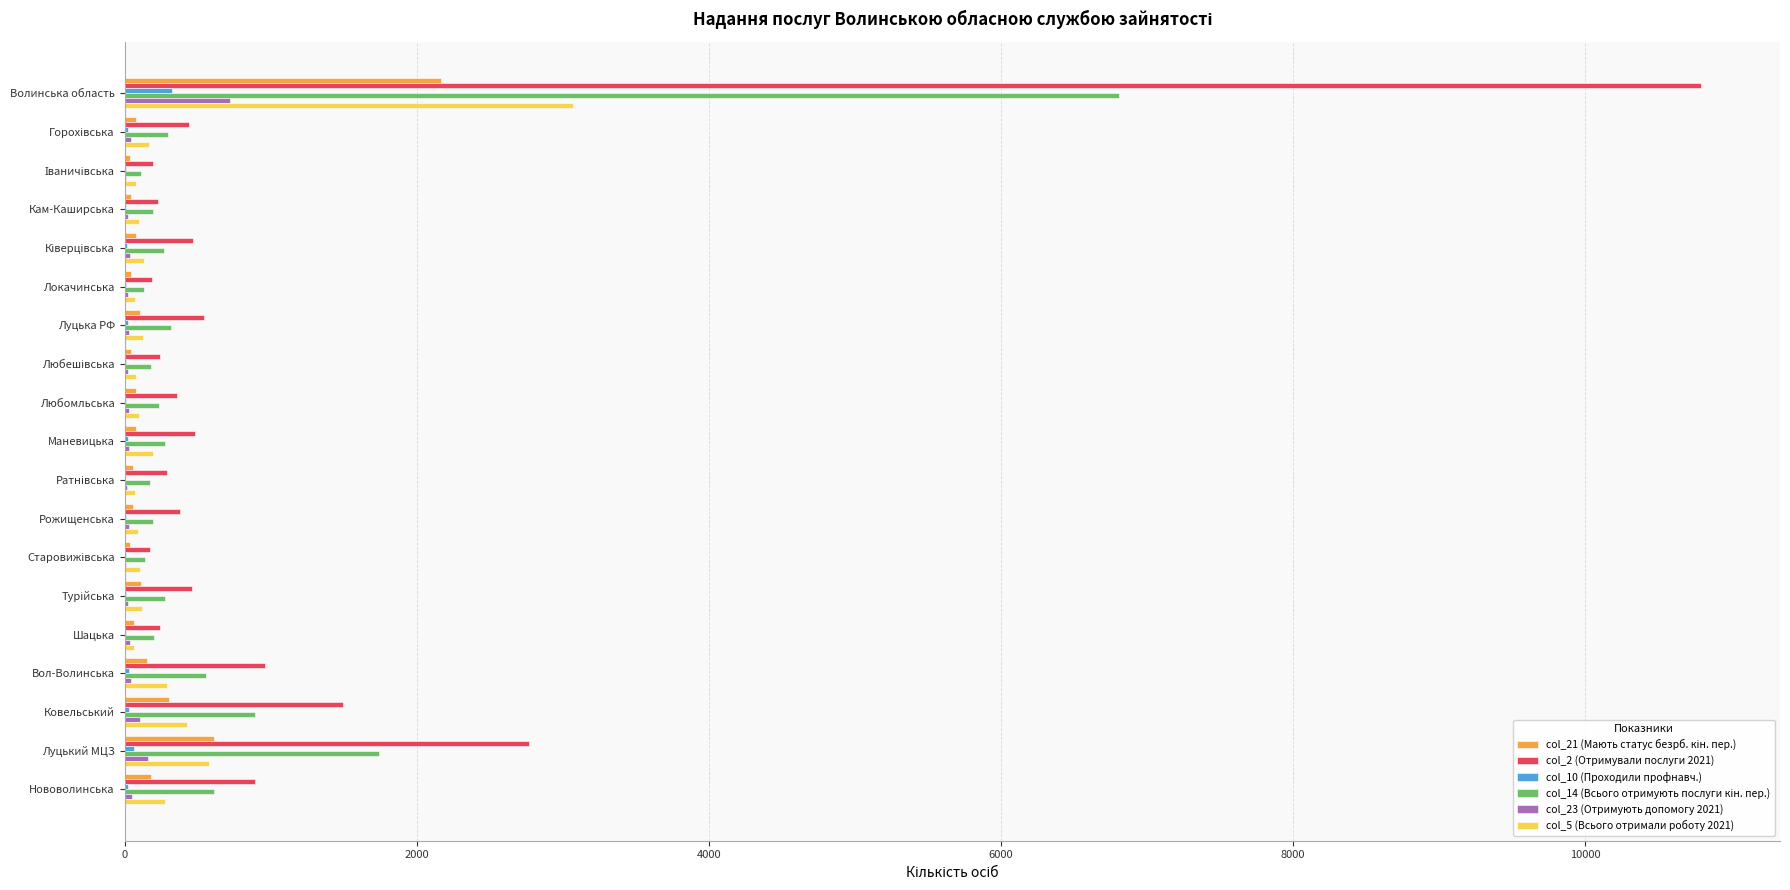

Is it true that col_2 (Отримували послуги 2021) equals 360 at Любомльська?

True